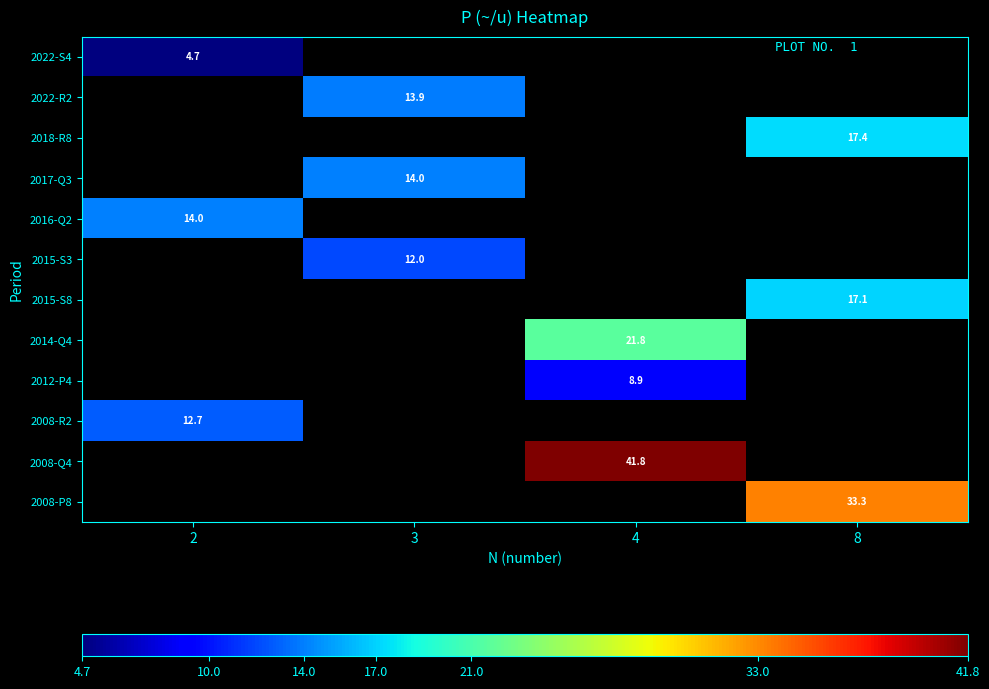

What is the total value across all series at 2?

31.4